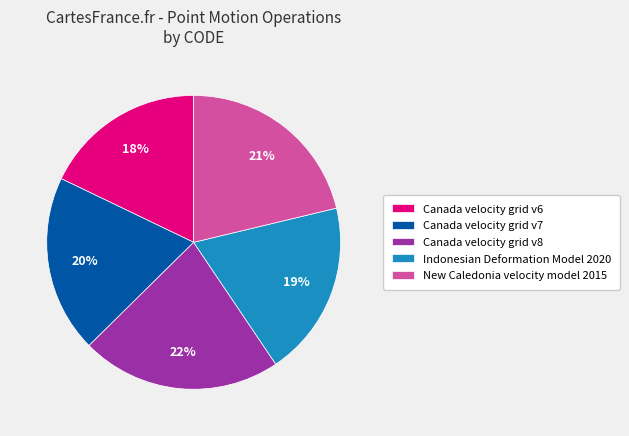

How many segments does this pie chart have?

5